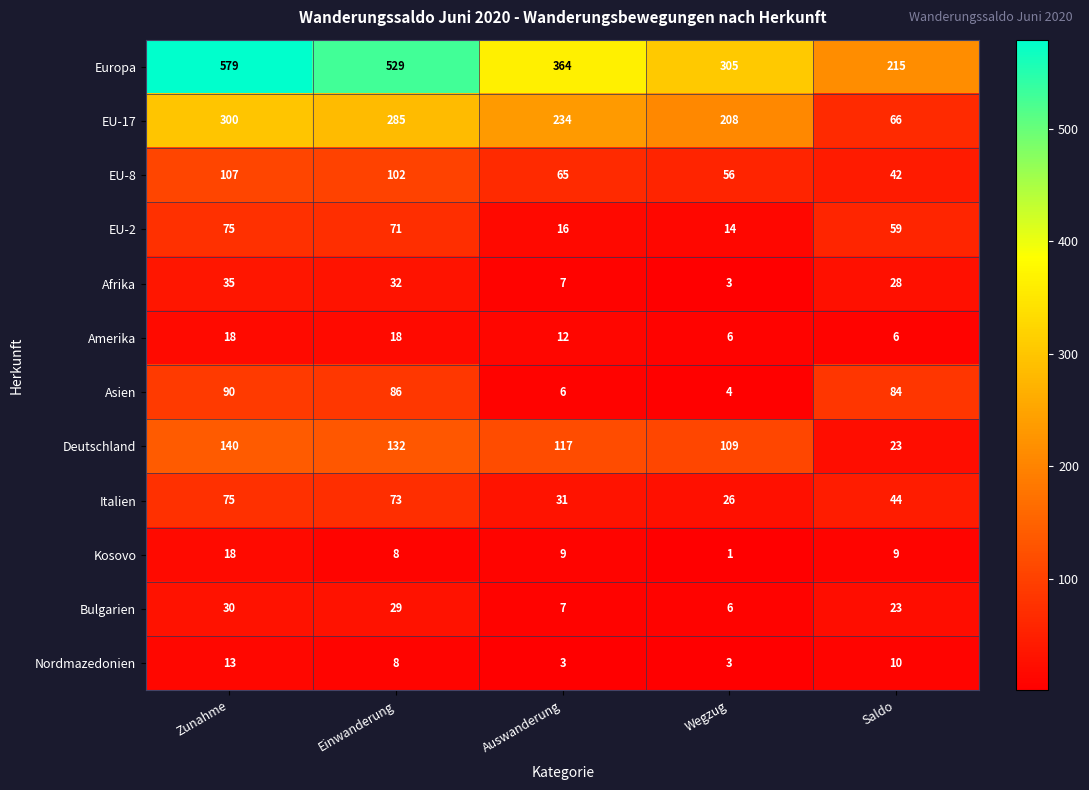

Which series changed the most between Einwanderung and Wegzug?

Europa